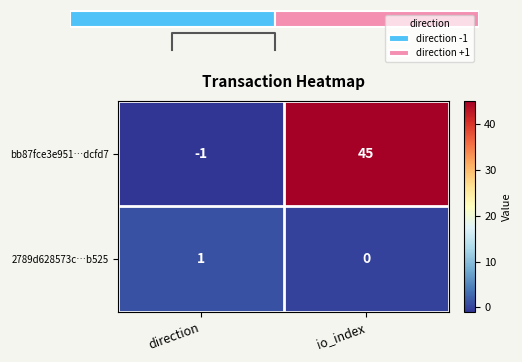

How many series are shown in this chart?

2